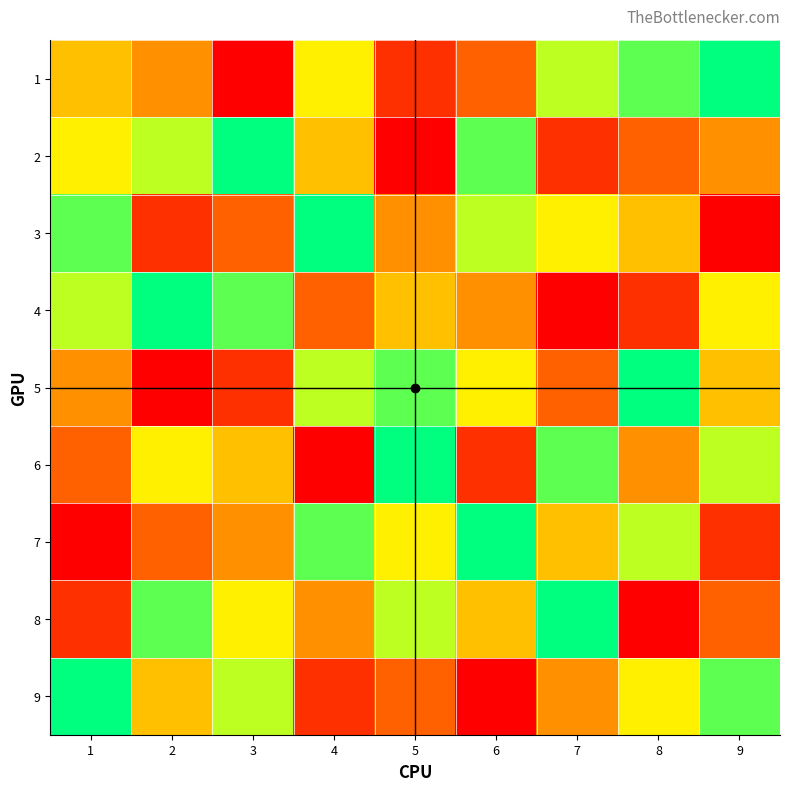

Reading left to right, transcribe all the data shown in this chart.

1: 1=5	2=4	3=1	4=6	5=2	6=3	7=7	8=8	9=9
2: 1=6	2=7	3=9	4=5	5=1	6=8	7=2	8=3	9=4
3: 1=8	2=2	3=3	4=9	5=4	6=7	7=6	8=5	9=1
4: 1=7	2=9	3=8	4=3	5=5	6=4	7=1	8=2	9=6
5: 1=4	2=1	3=2	4=7	5=8	6=6	7=3	8=9	9=5
6: 1=3	2=6	3=5	4=1	5=9	6=2	7=8	8=4	9=7
7: 1=1	2=3	3=4	4=8	5=6	6=9	7=5	8=7	9=2
8: 1=2	2=8	3=6	4=4	5=7	6=5	7=9	8=1	9=3
9: 1=9	2=5	3=7	4=2	5=3	6=1	7=4	8=6	9=8